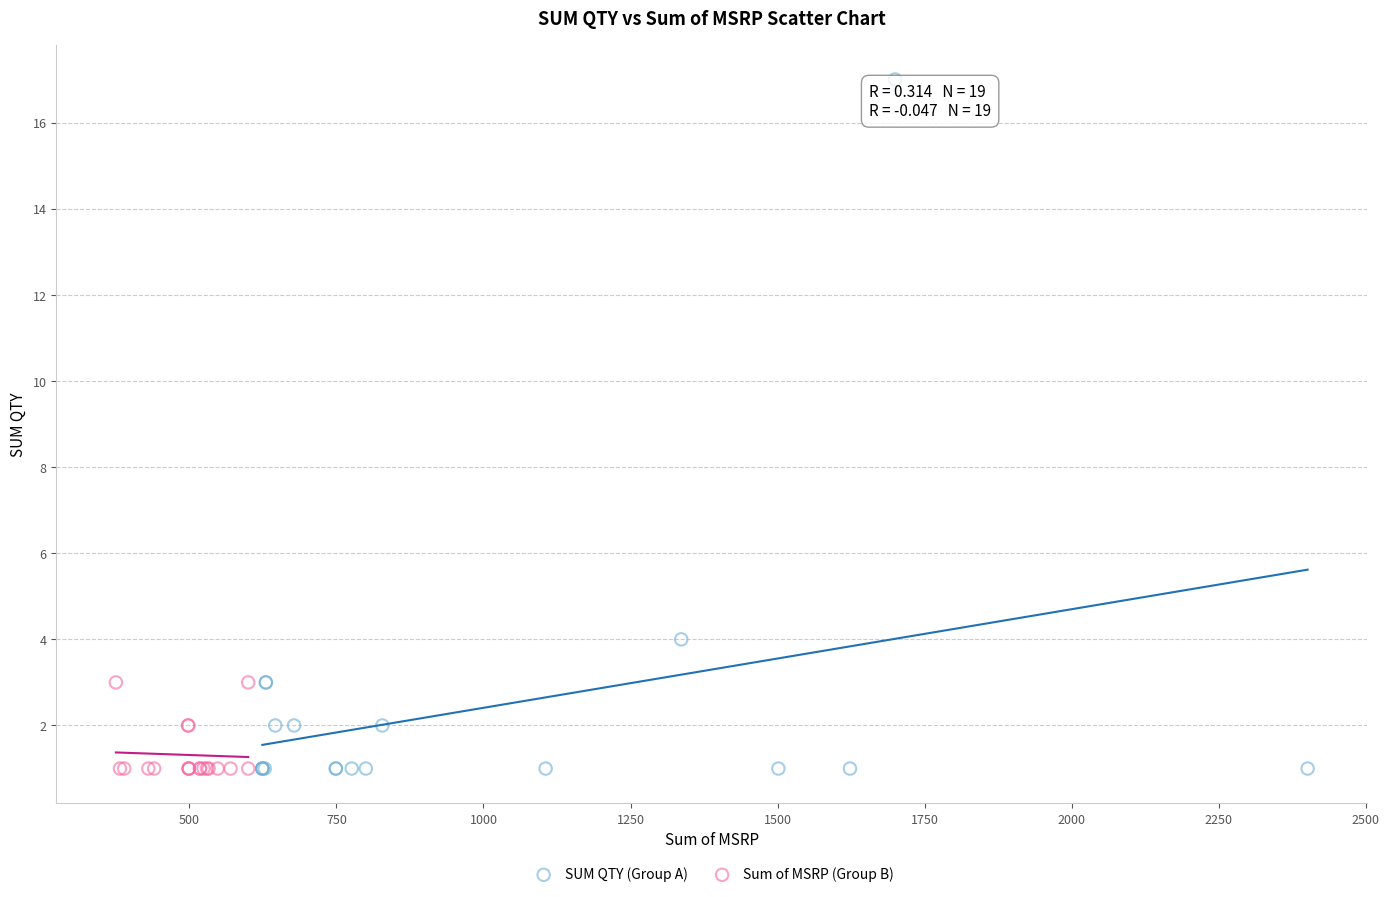

Which series contains the highest Y value?

SUM QTY (Group A)